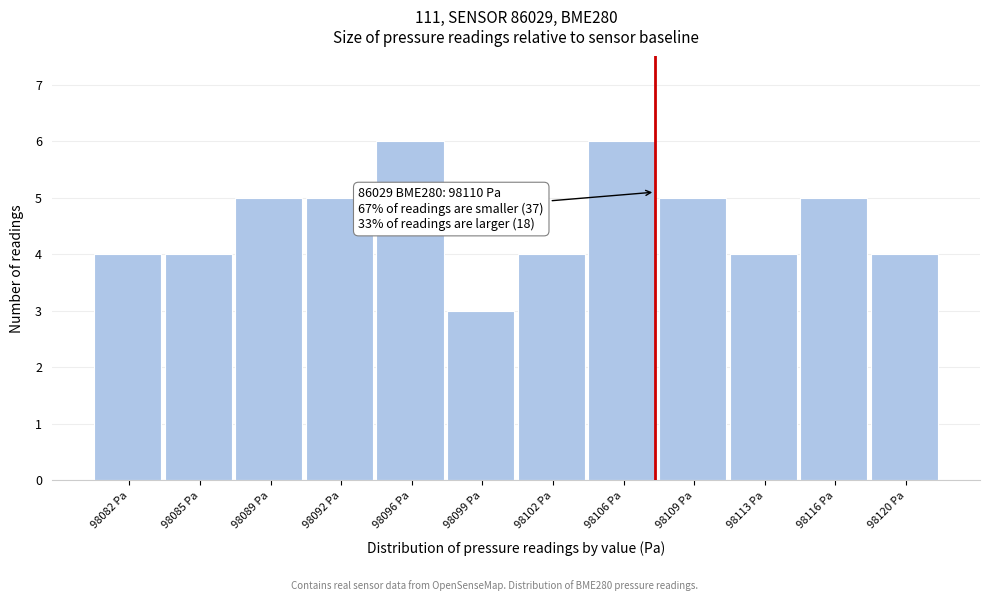

Reading right to left, what are all the values shown in this chart?

4	5	4	5	6	4	3	6	5	5	4	4